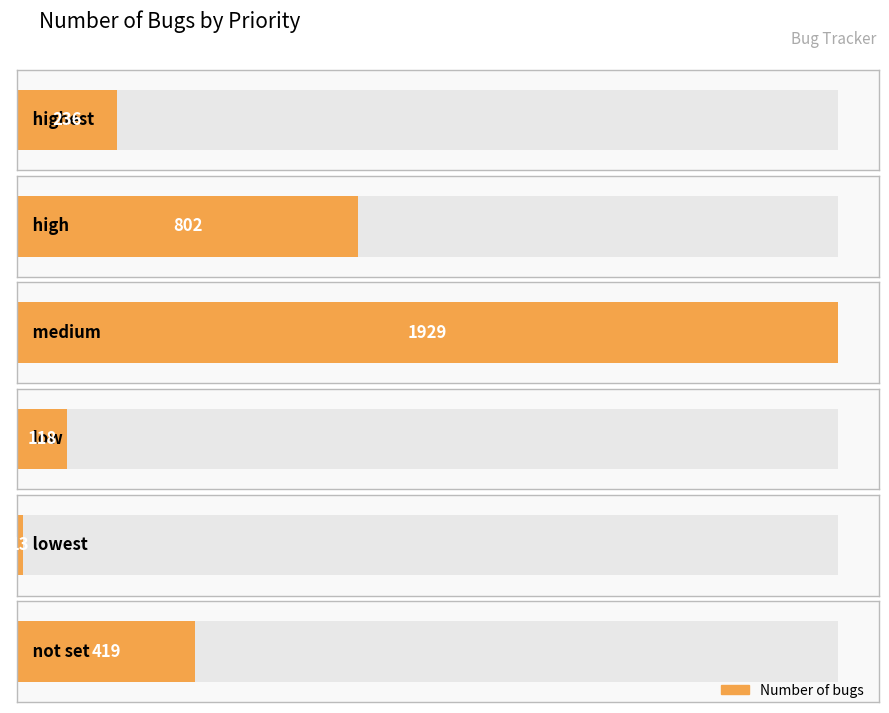

What position from the right is low?

3